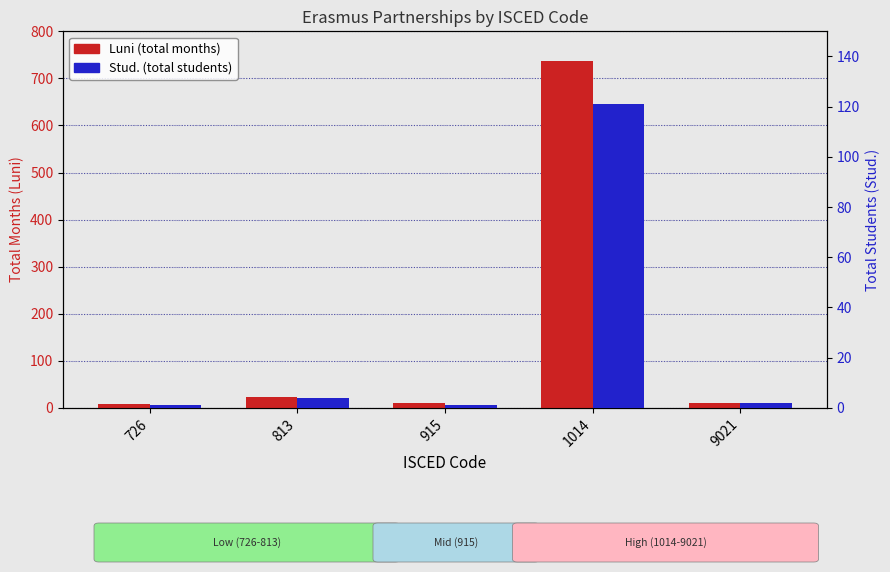

Are the bars grouped side by side (vs. stacked)?

Yes